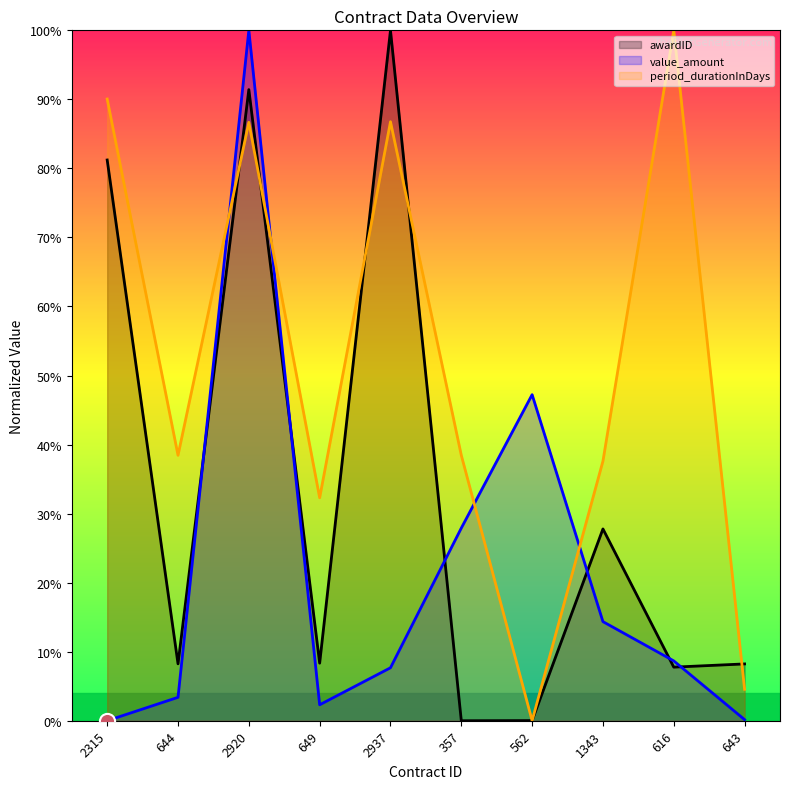

Which series has the widest spread of Y values?

awardID